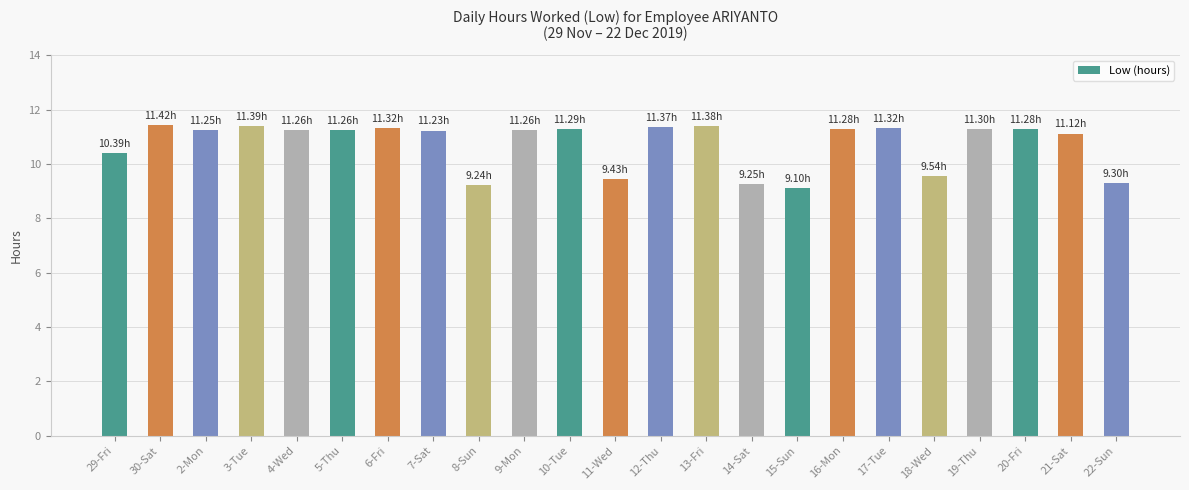

What is the difference between the values at 29-Fri and 21-Sat?

0.7